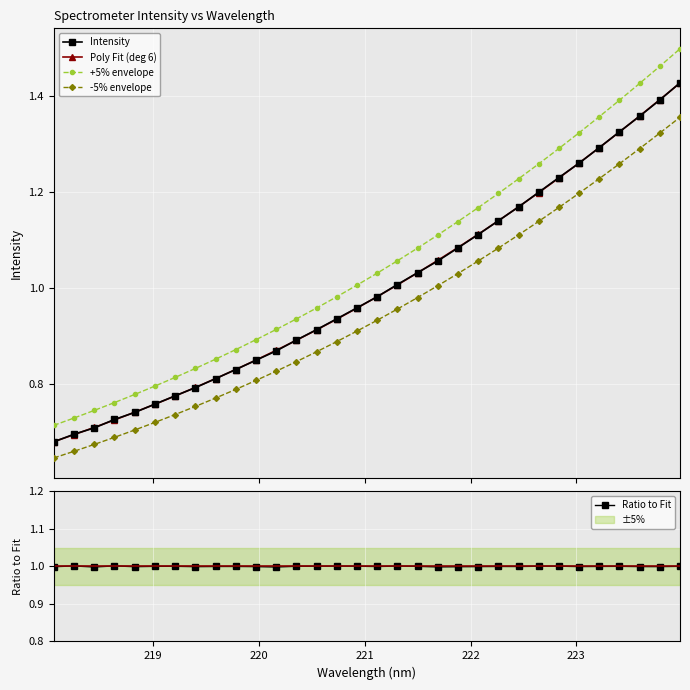

True or false: -5% envelope and Poly Fit (deg 6) cross at least once.

False